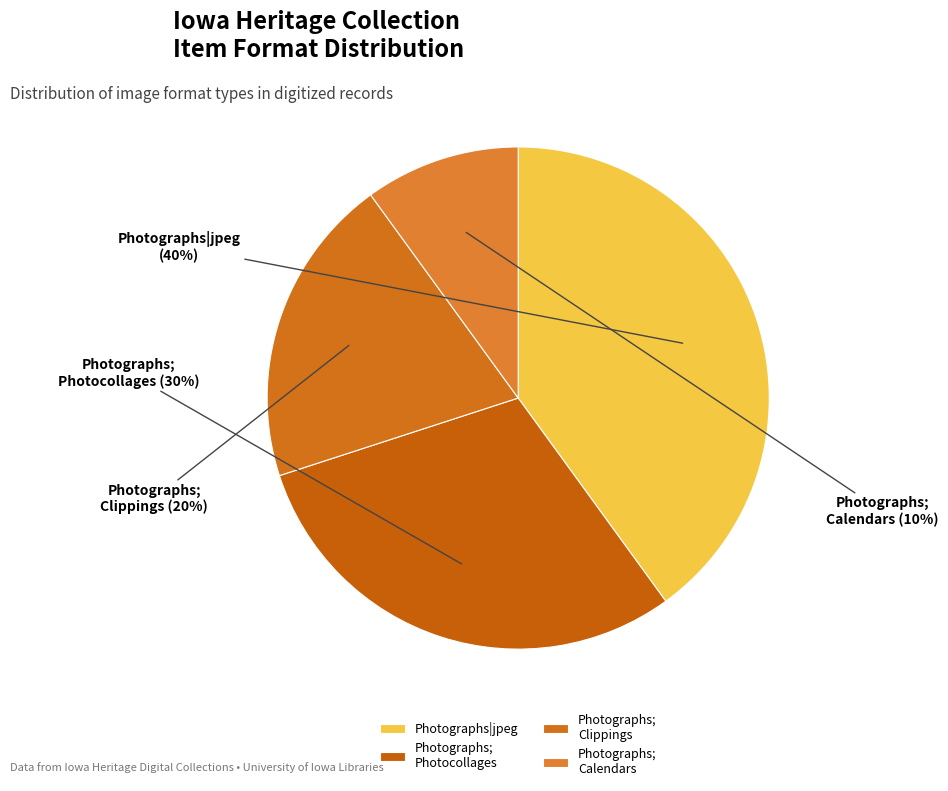

To the nearest percent, what percentage of the pie is Photographs; Clippings?

20%